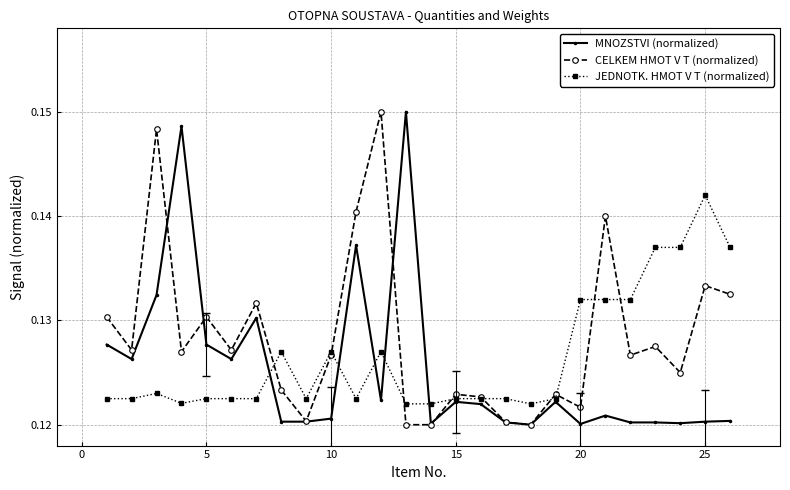

At how many categories does at least one series exceed 0?

26